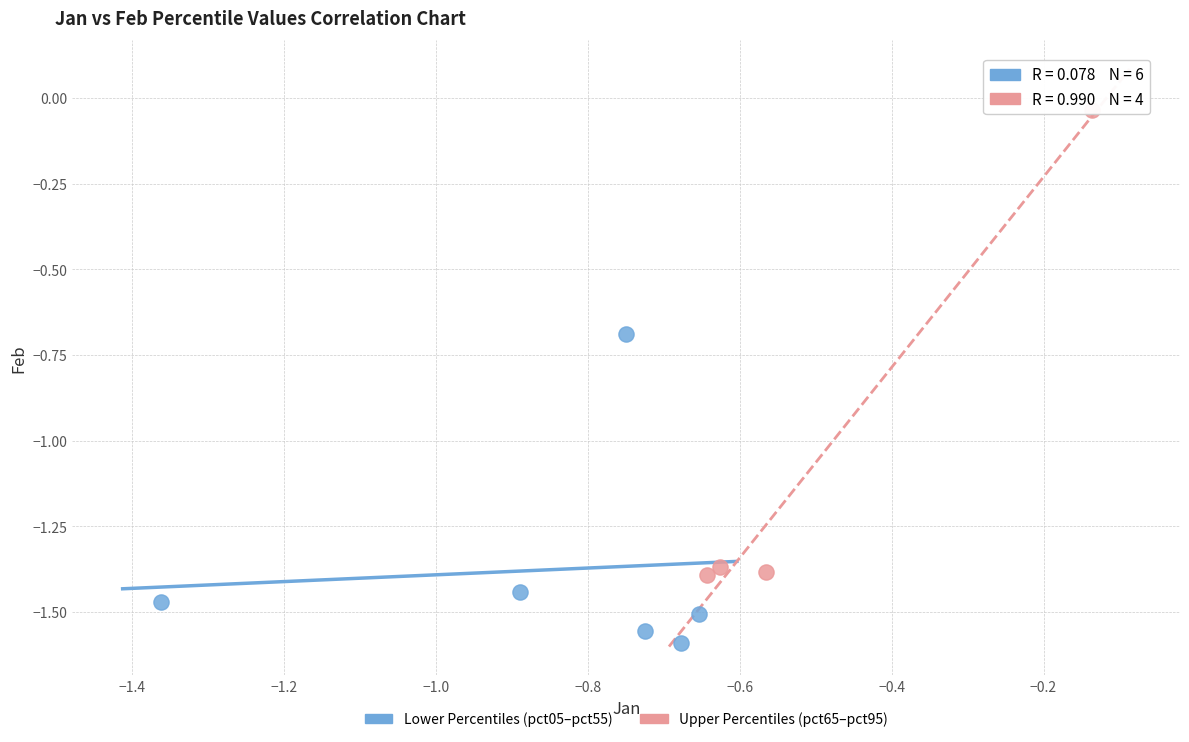

Which series has the largest Y range (max minus min)?

Upper Percentiles (pct65–pct95)